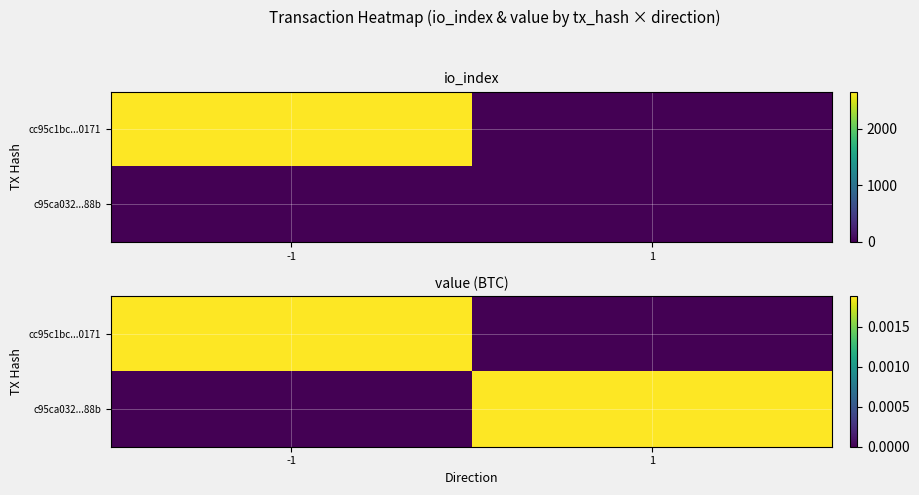

At which category is the sum across all series the highest?

-1